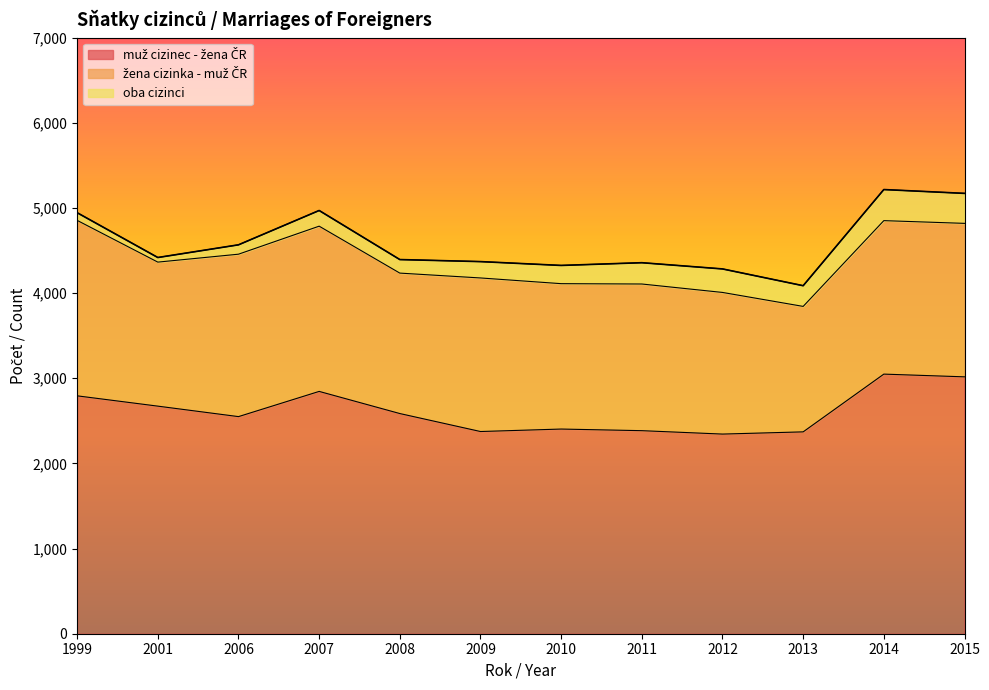

What is the difference between the maximum and second lowest values in the oba cizinci series?

275